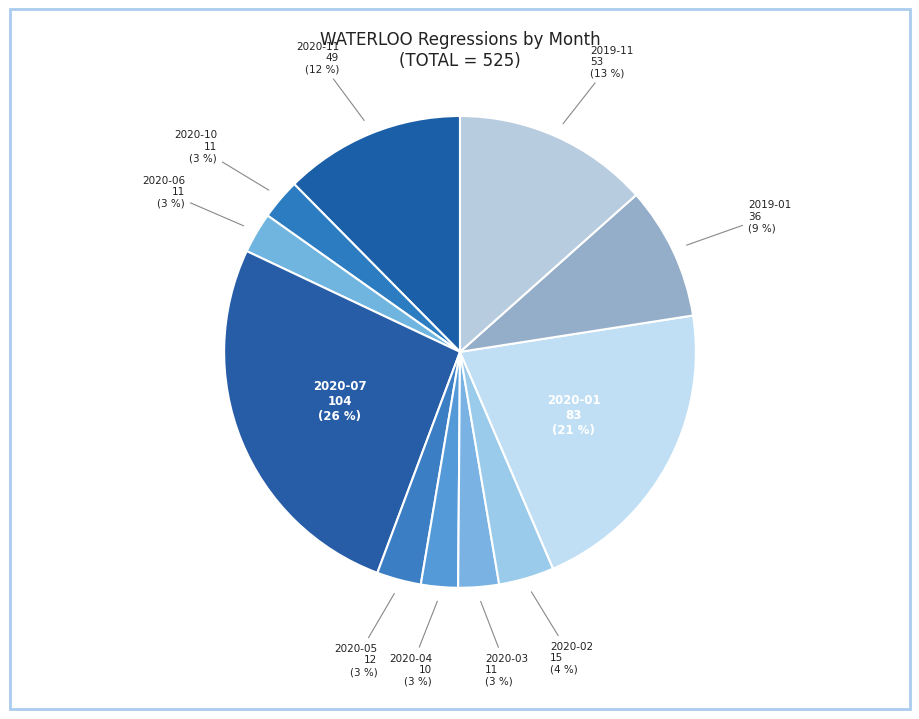

How many slices are in this pie chart?

11